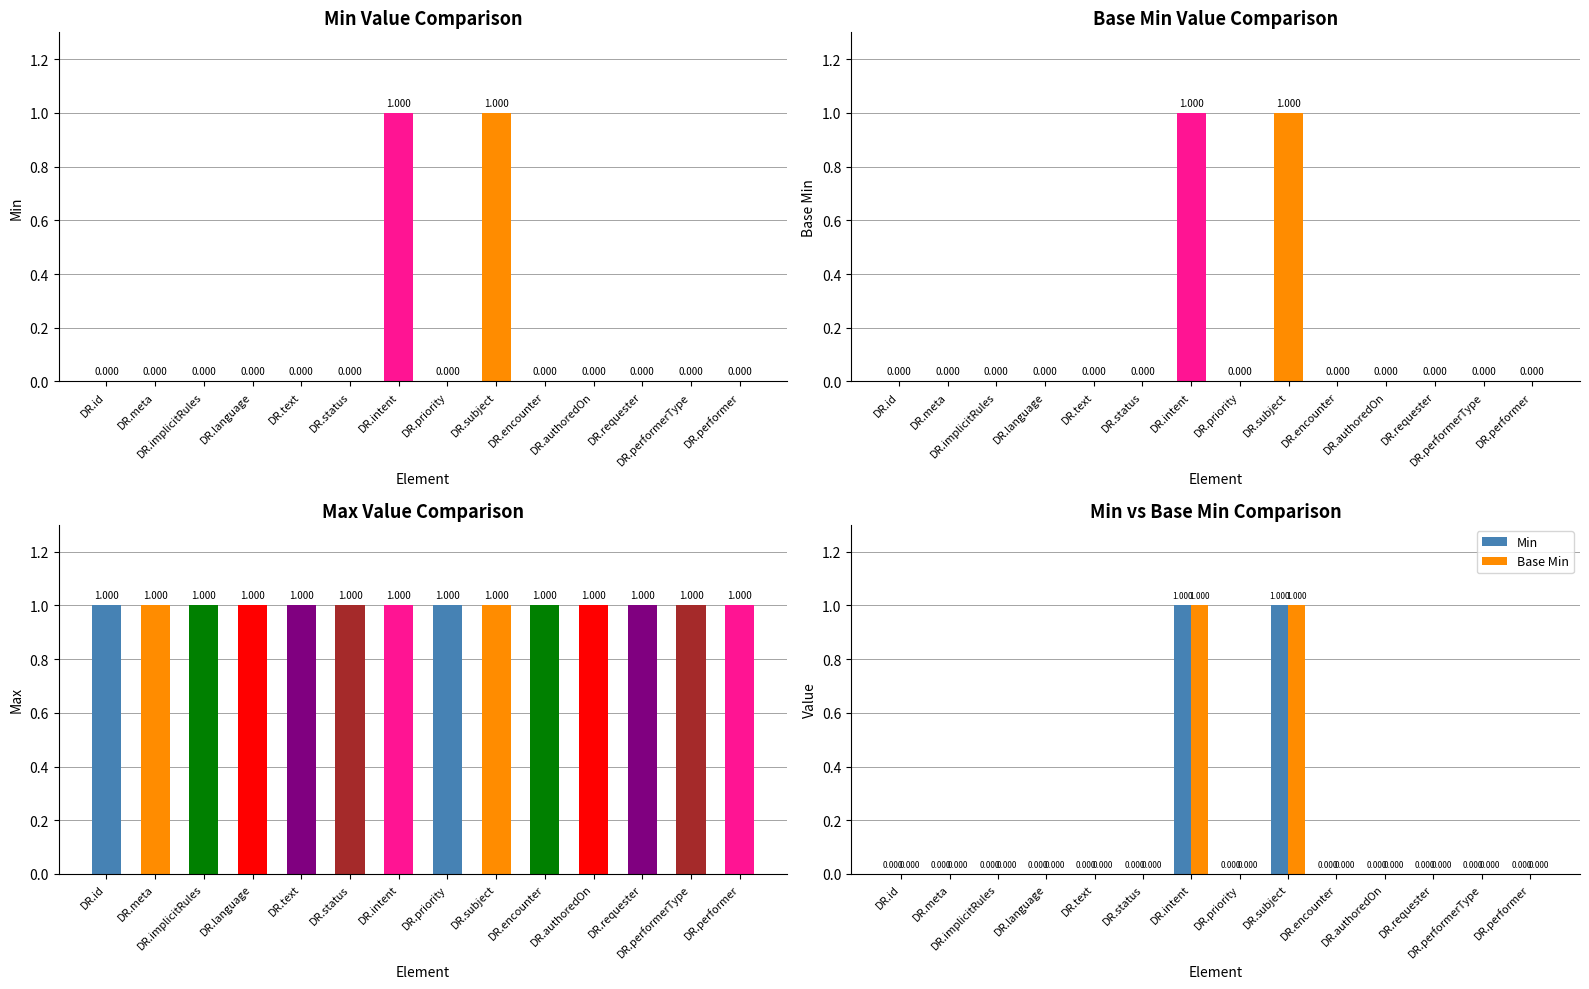

Reading left to right, what are all the values shown in this chart?

Min: 0	0	0	0	0	0	1	0	1	0	0	0	0	0
Base Min: 0	0	0	0	0	0	1	0	1	0	0	0	0	0
Max: 1	1	1	1	1	1	1	1	1	1	1	1	1	1